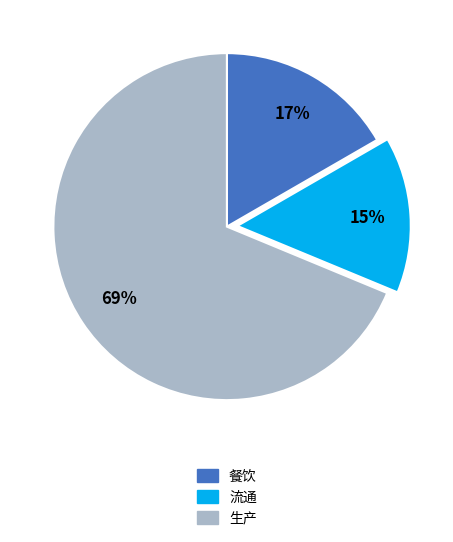

Which slice is the smallest?

流通